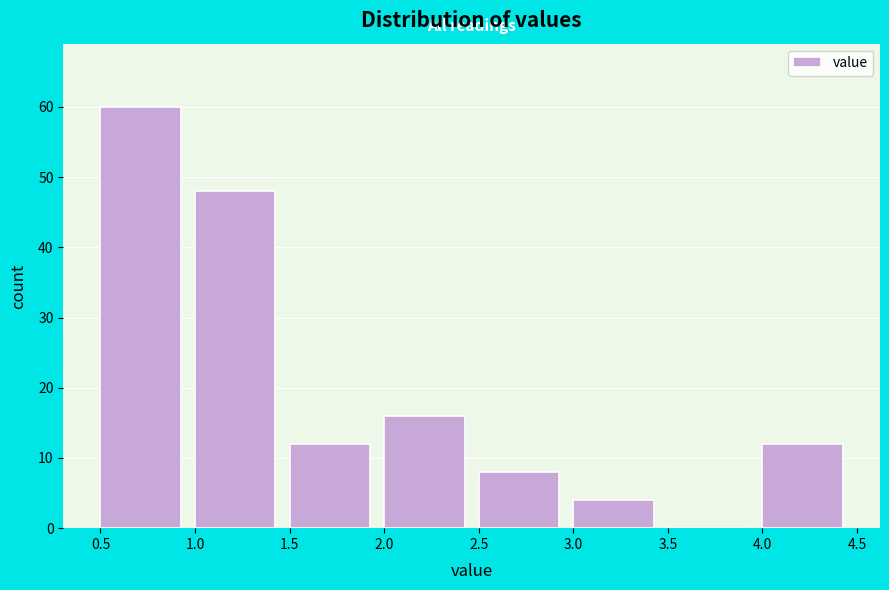

Reading left to right, list every bar in this chart as the range it spans on the x-axis followed by its height. The values are not printed on the chart, so give them approximately, as read against the axis.

0.5 to 1.0: 60
1.0 to 1.5: 48
1.5 to 2.0: 12
2.0 to 2.5: 16
2.5 to 3.0: 8
3.0 to 3.5: 4
3.5 to 4.0: 0
4.0 to 4.5: 12